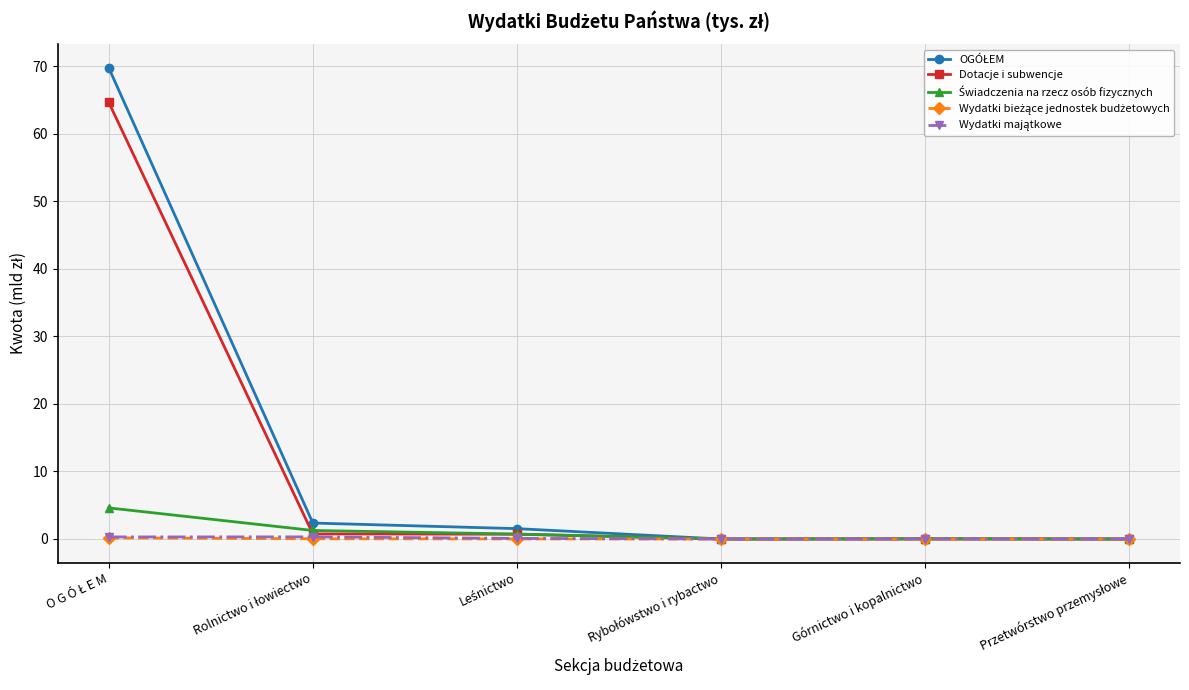

What is the maximum value for Dotacje i subwencje?

64.7